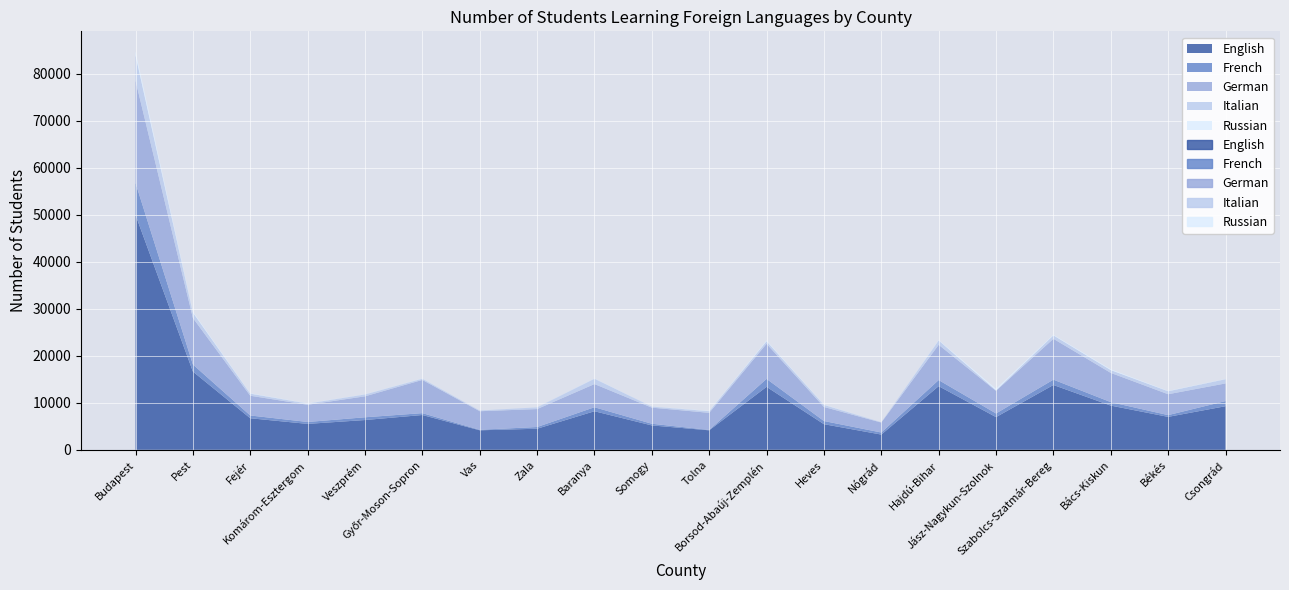

The value of German at Pest is 9893. True or false?

True